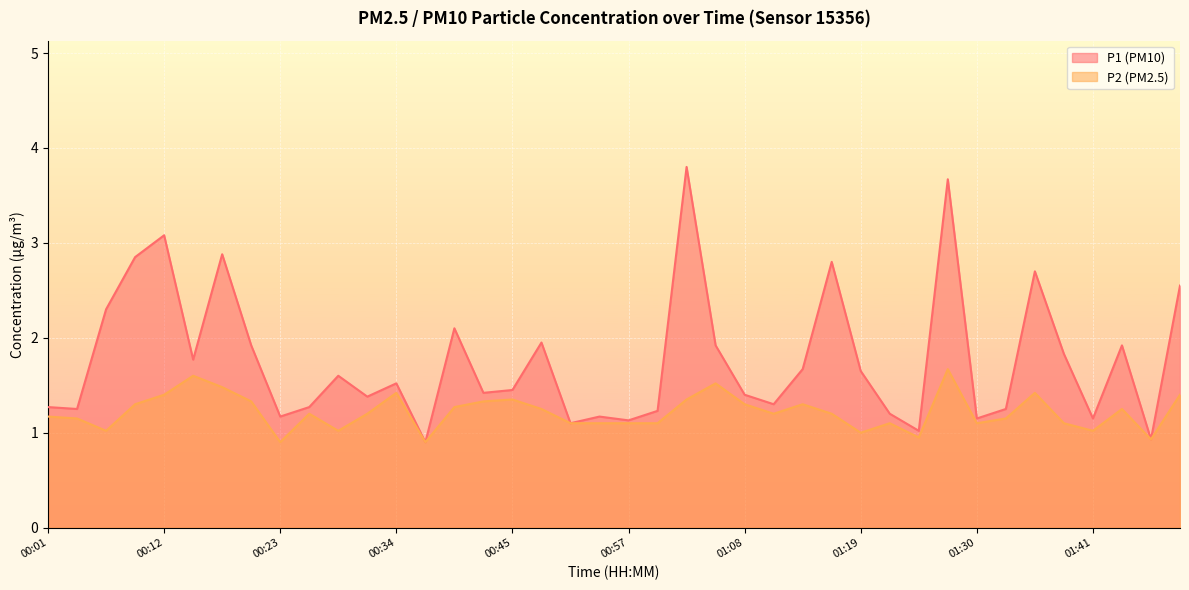

Is it true that P2 equals 1.6 at 01:46?

False